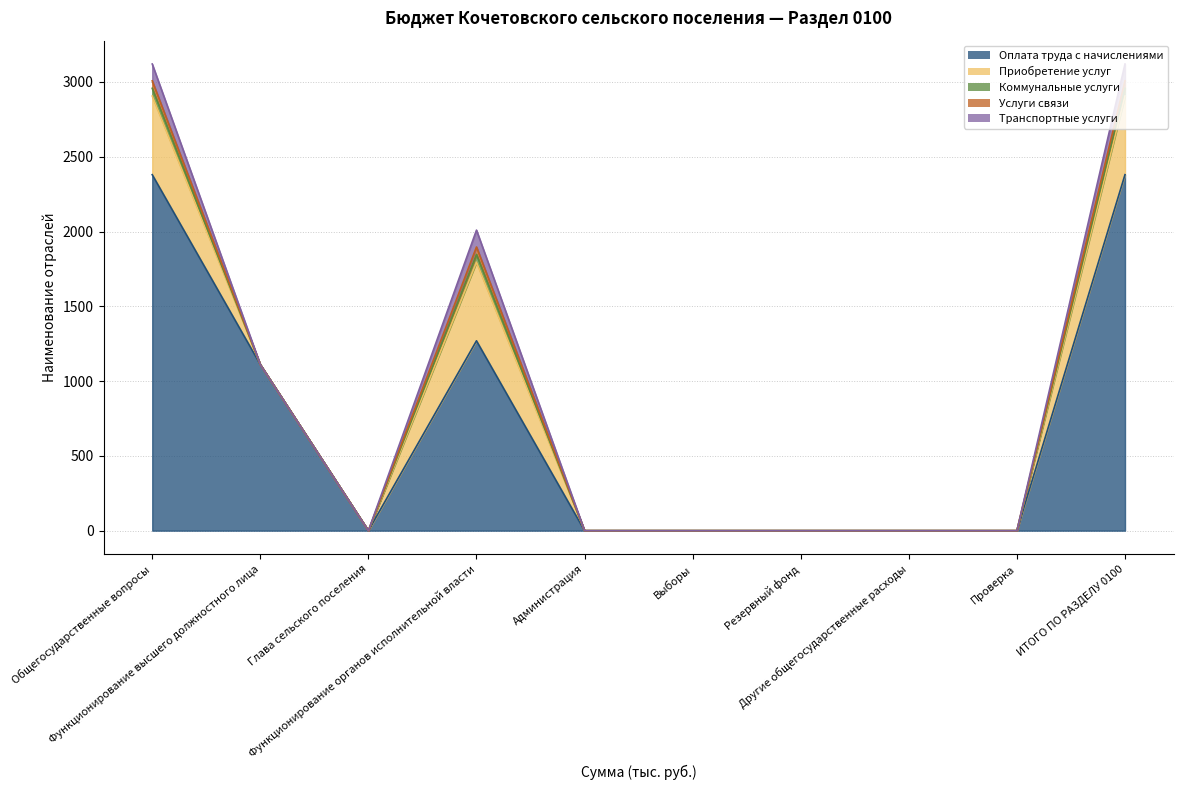

The Оплата труда с начислениями series shows 1389.2 at Резервный фонд. True or false?

False